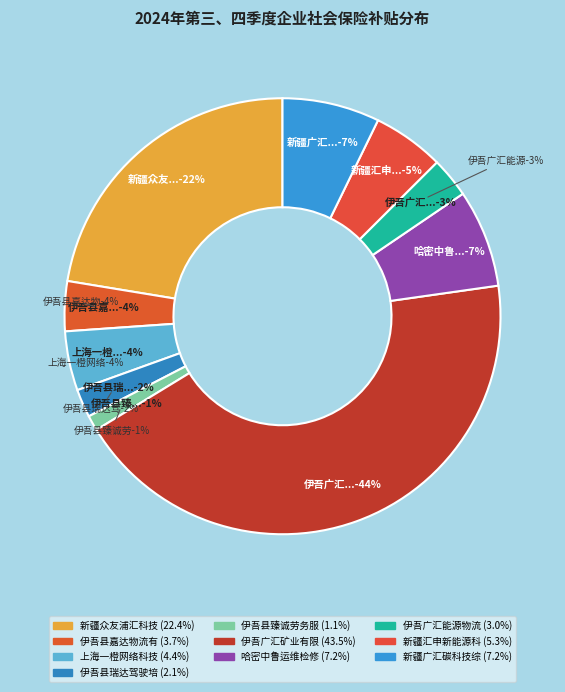

To the nearest percent, what portion does 伊吾县臻诚劳务服务有限责任公司 represent?

1%